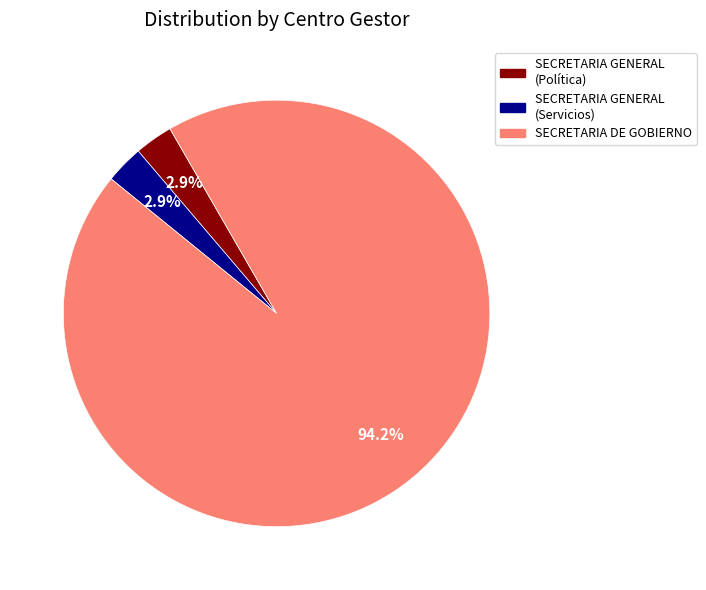

Is there a majority slice in this chart?

Yes